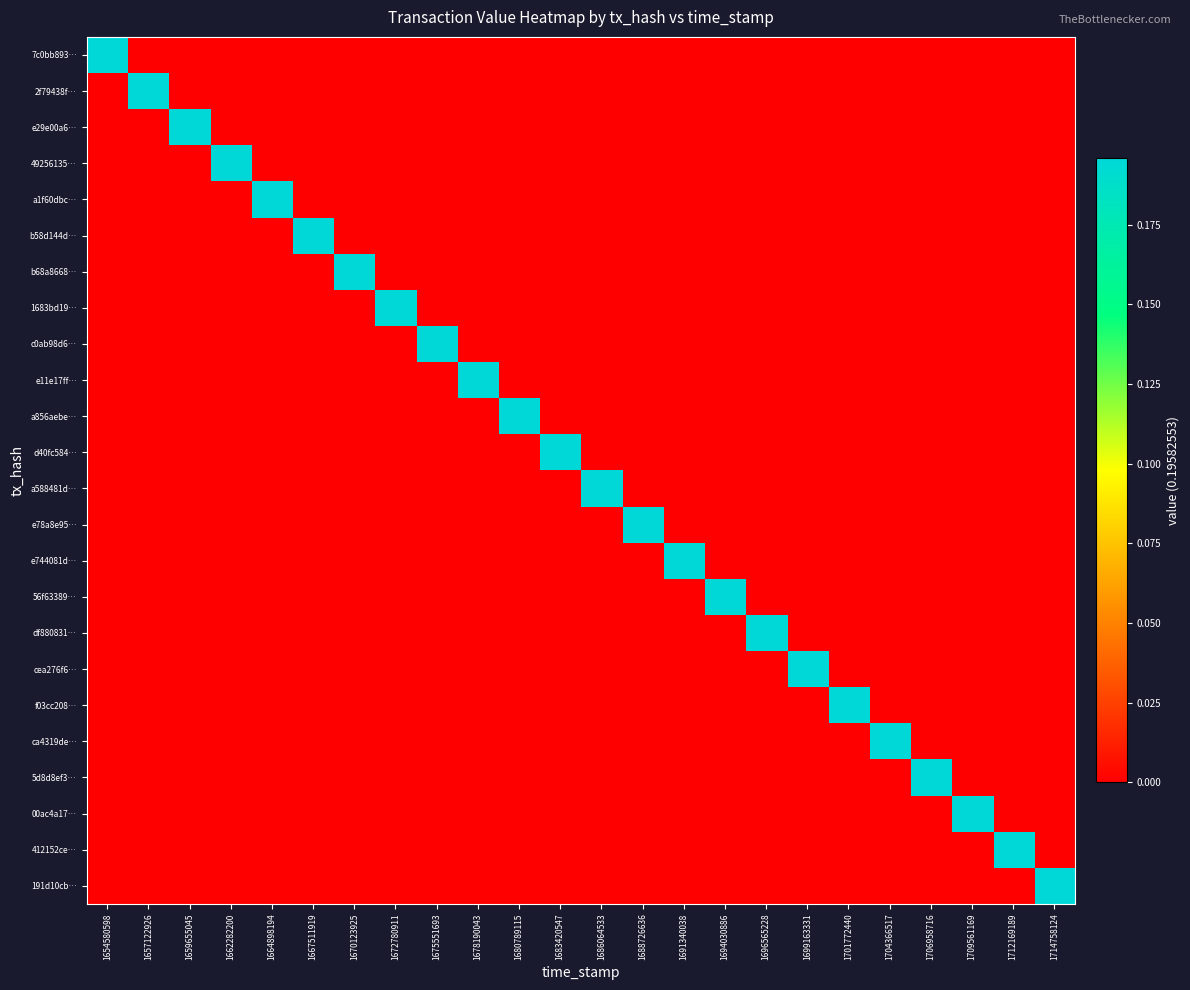

At how many categories does at least one series exceed 0?

24